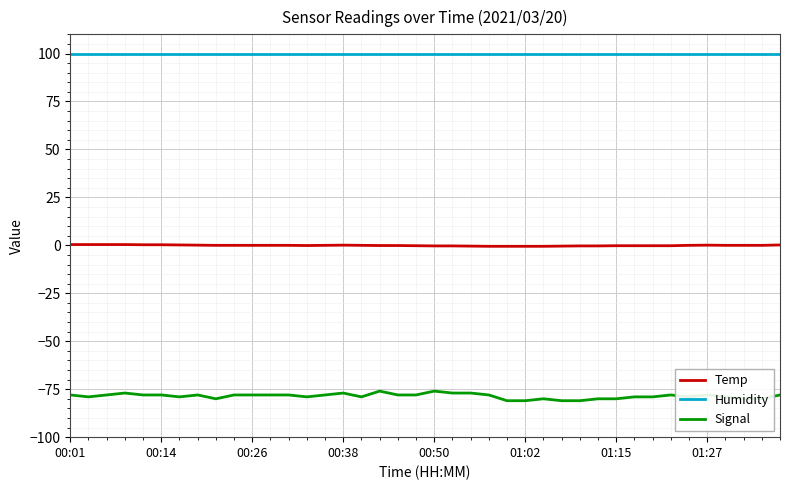

Count the number of categories in the chart.

40